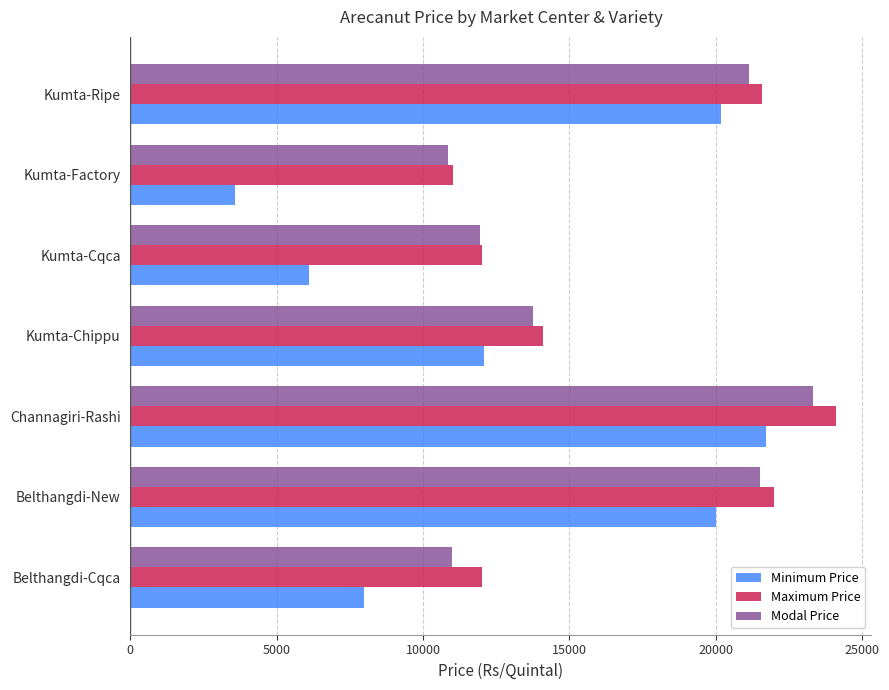

Which series has the widest spread of values?

Minimum Price